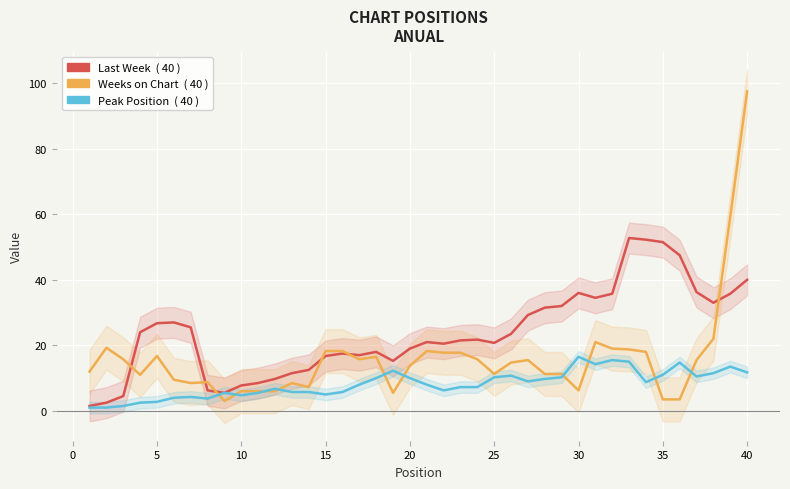

What is the maximum value for Weeks on Chart?

97.5